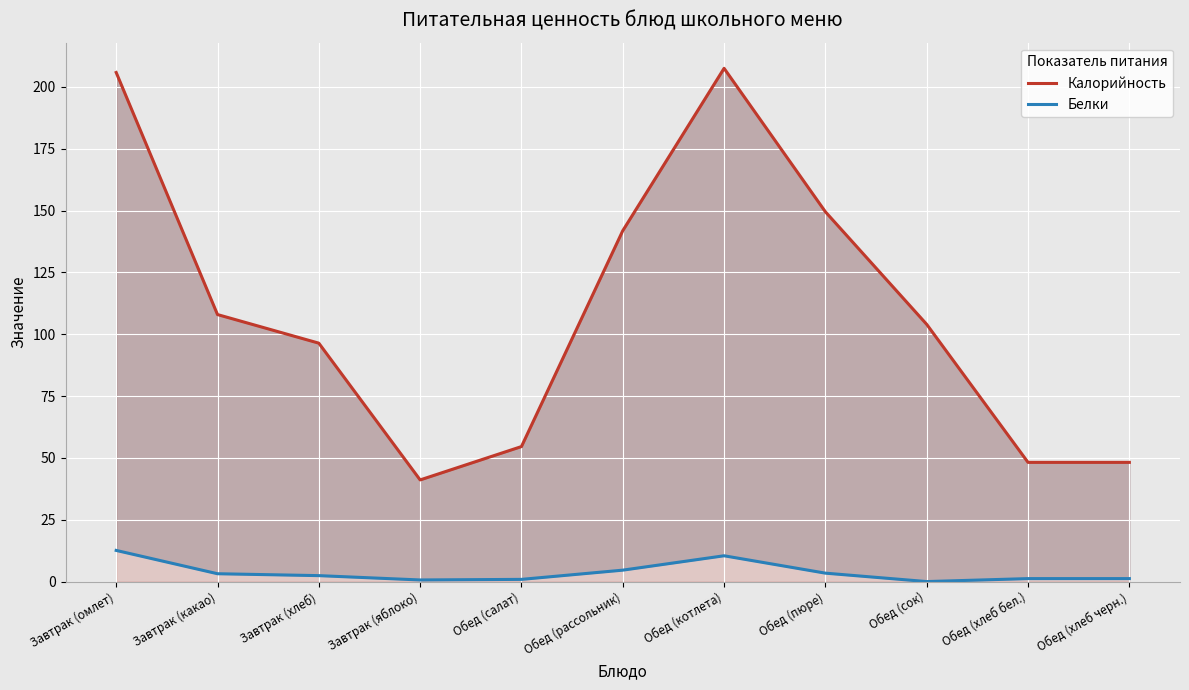

Count the number of data series in this chart.

2